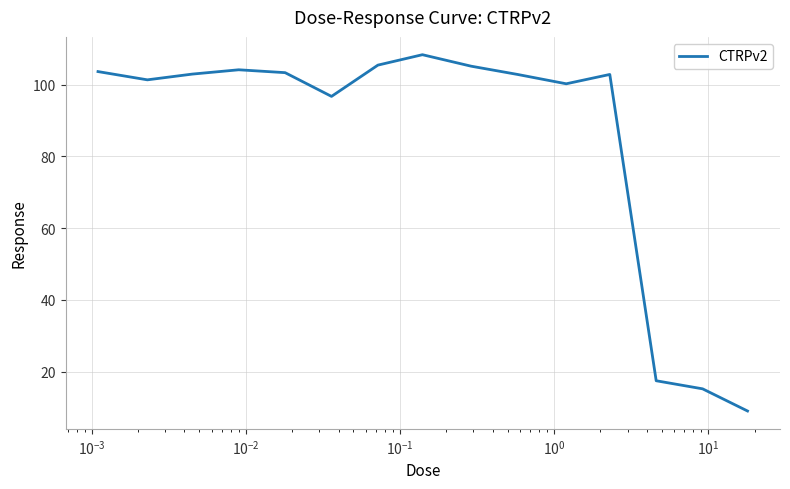

What is the difference between the maximum and minimum values?

99.2